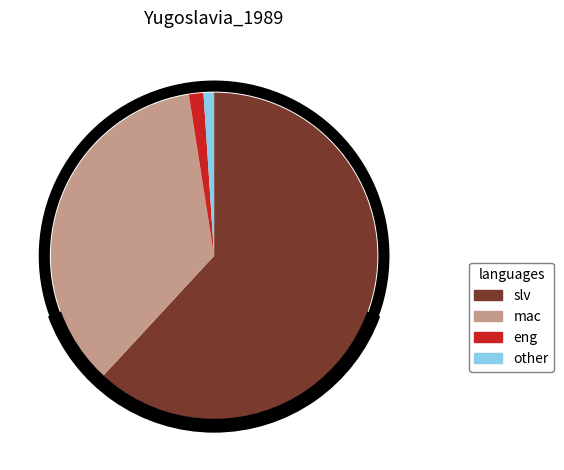

Approximately how many times larger is the value at mac compared to eng?

24.8